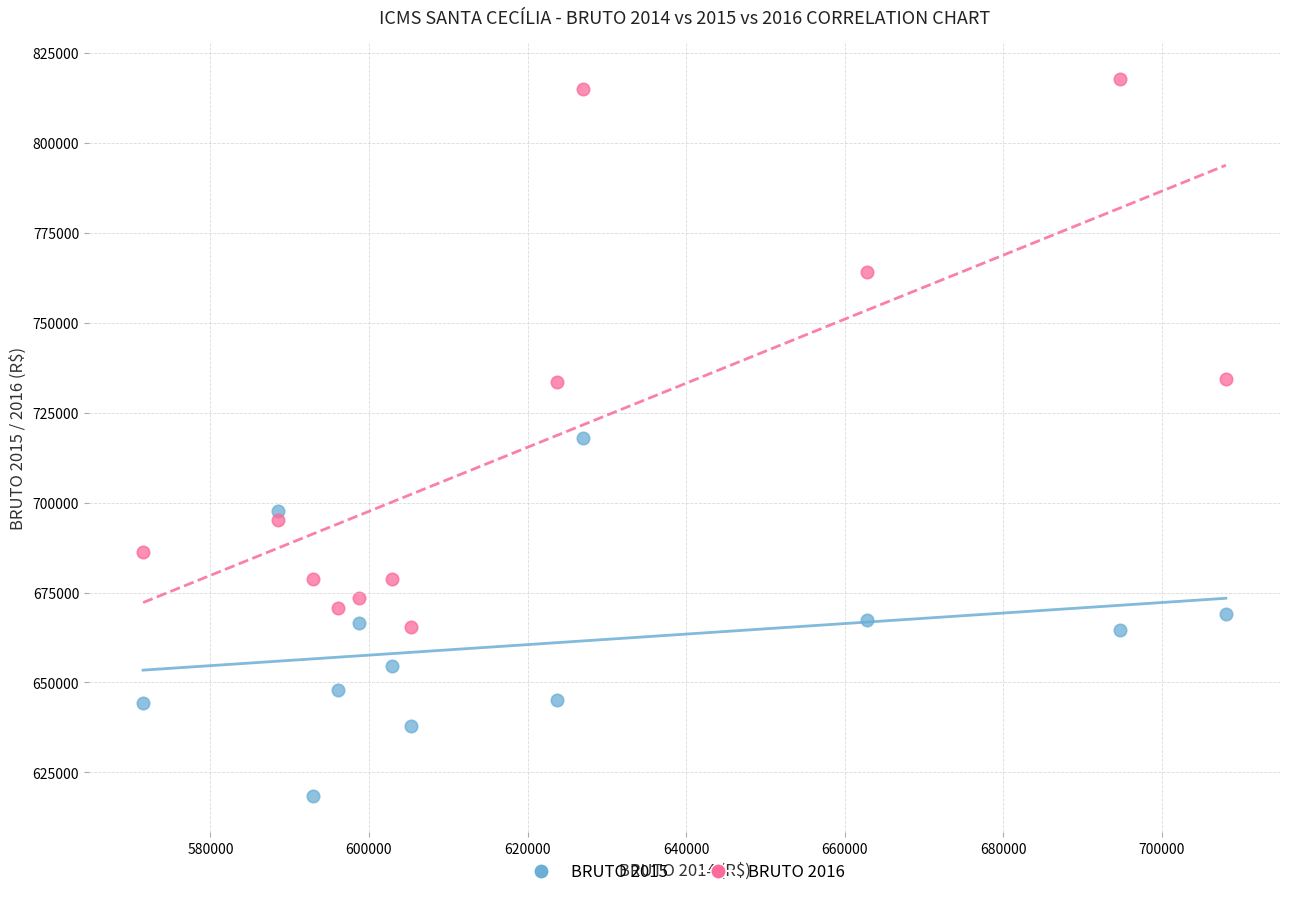

What are all the series names shown in the legend?

BRUTO 2015, BRUTO 2016